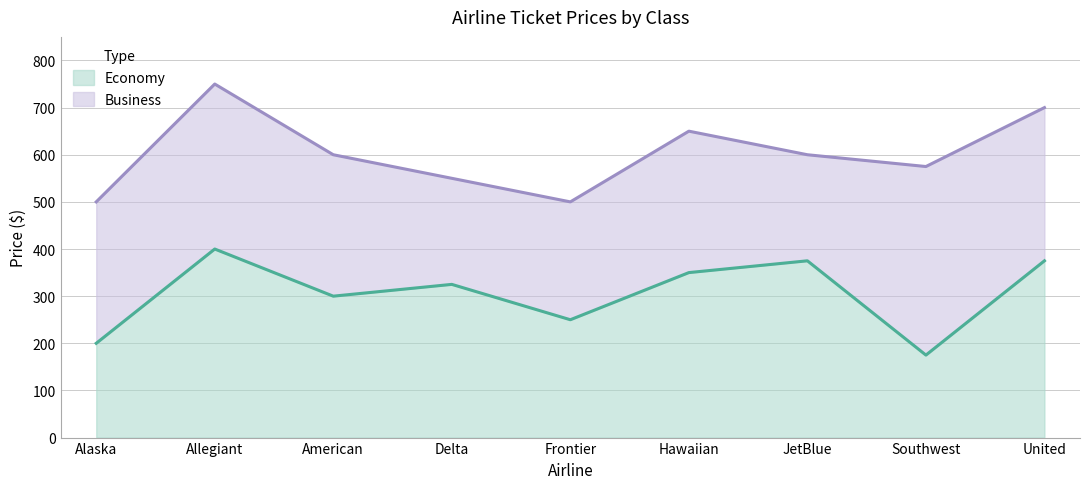

At which label is Business closest to 625?

American